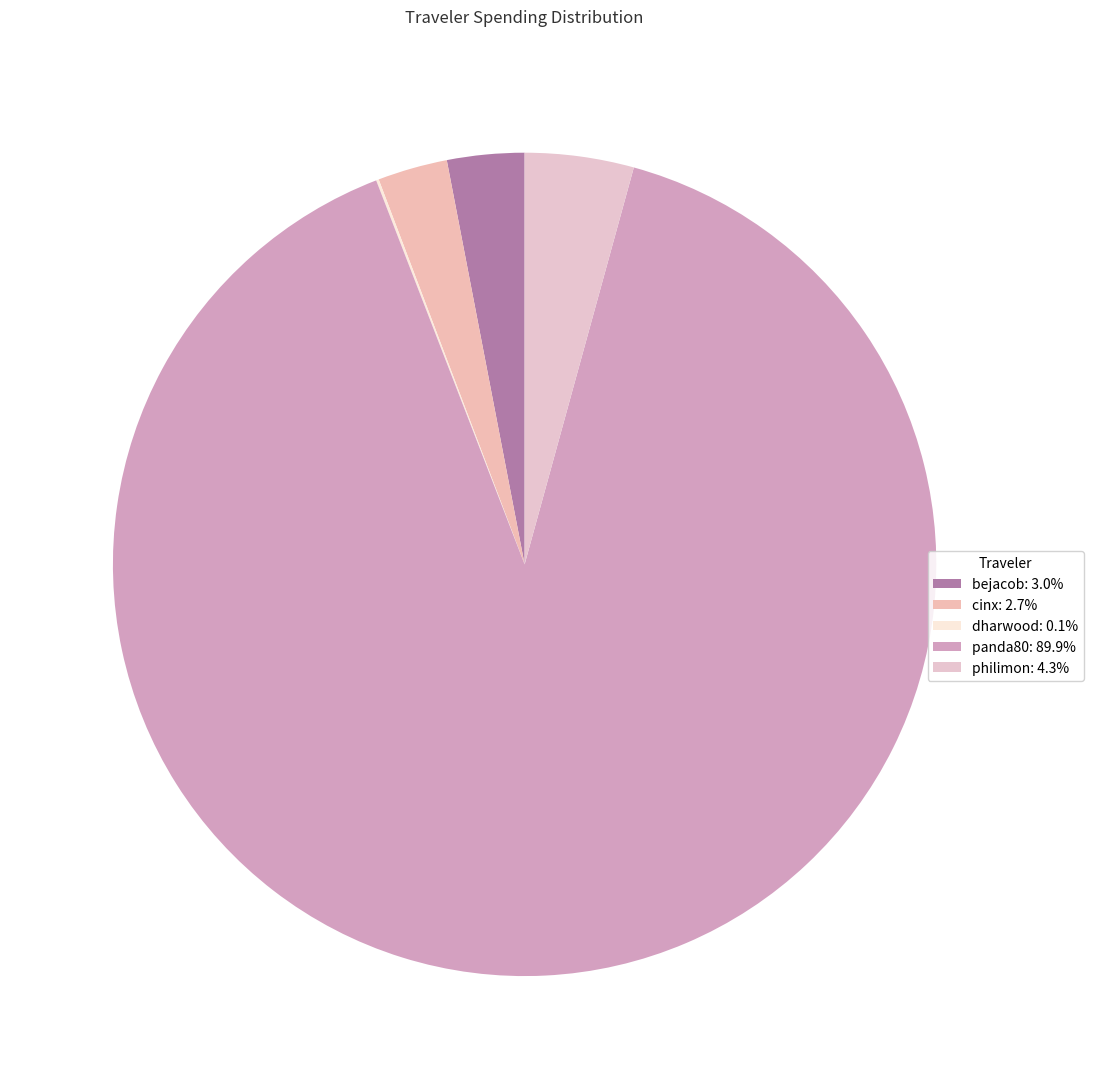

Does cinx account for over 50% of the chart?

No